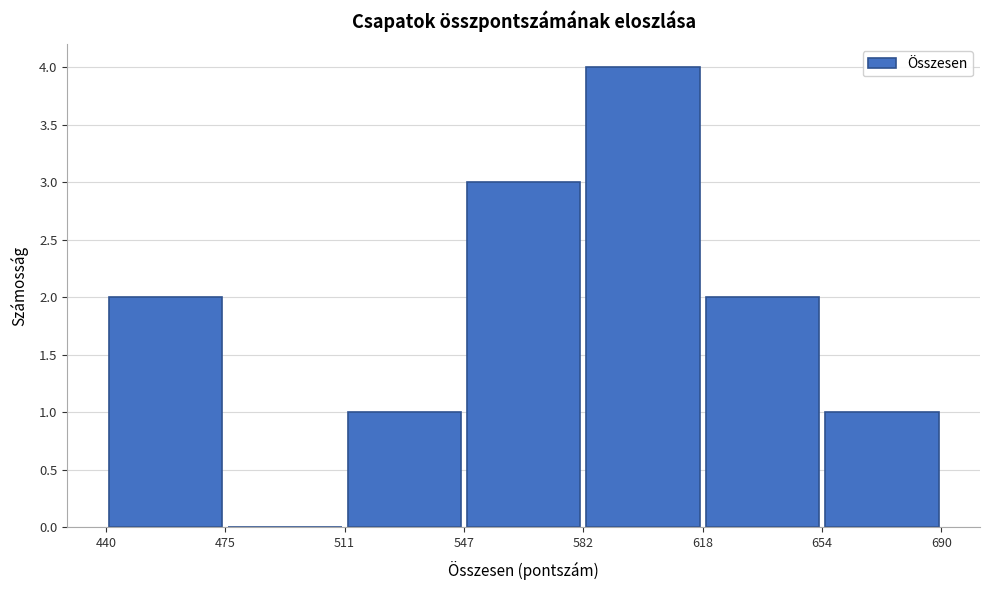

How tall is the bar that spans 440 to 475 on the x-axis? The values are not printed on the chart, so give them approximately, as read against the axis.

2